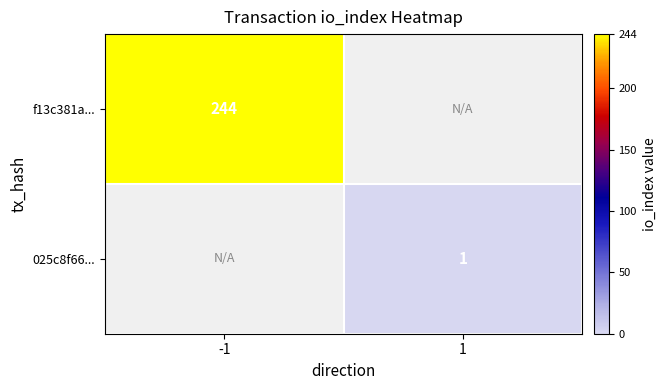

Is the value of 025c8f66... at 1 greater than the value of f13c381a... at -1?

No